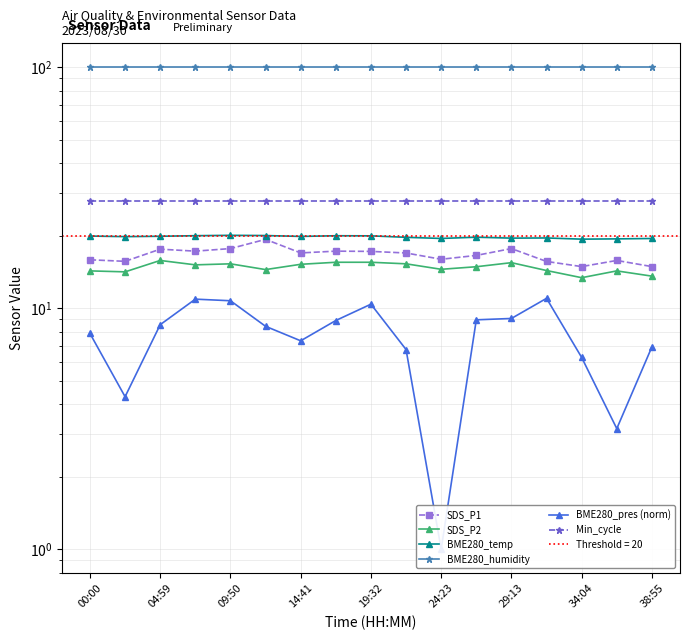

In BME280_pres (norm), how many points are lower than both neighbors (excluding endpoints)?

4